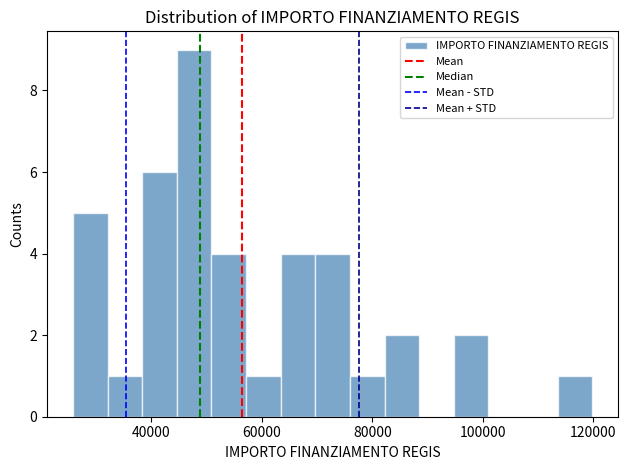

Read against the x-axis, roughly where is the centre of the tallest bar?

48000